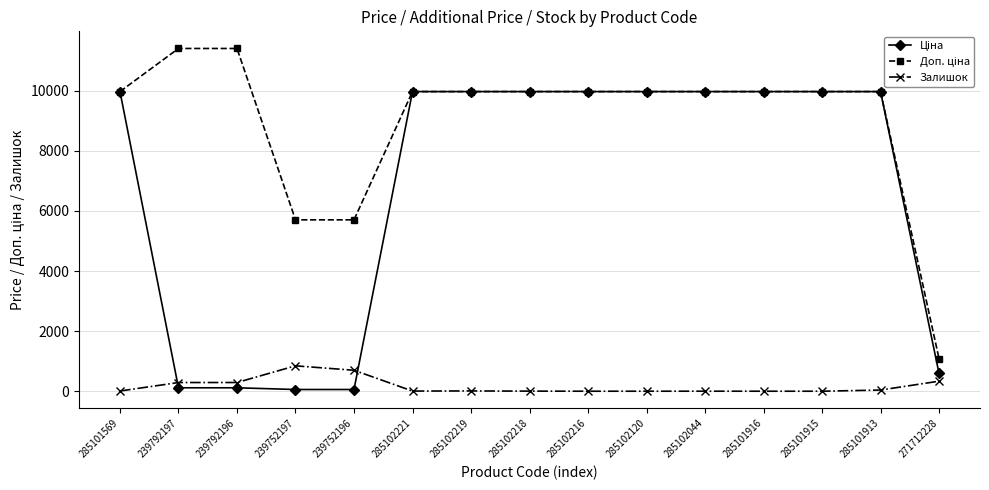

The value of Залишок at 285101916 is 0.0. True or false?

True